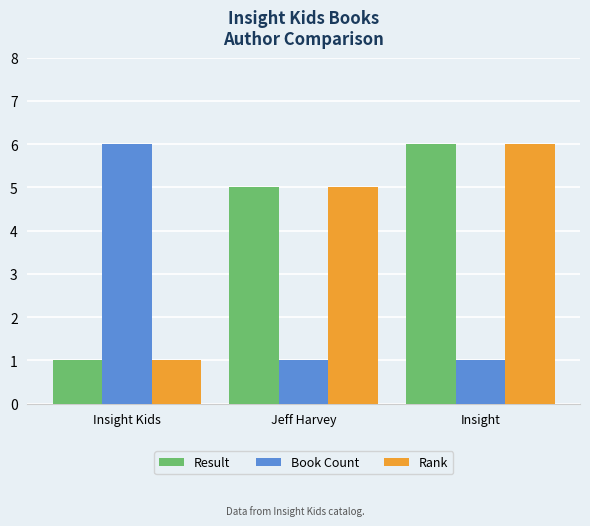

At which label does Rank reach its peak?

Insight